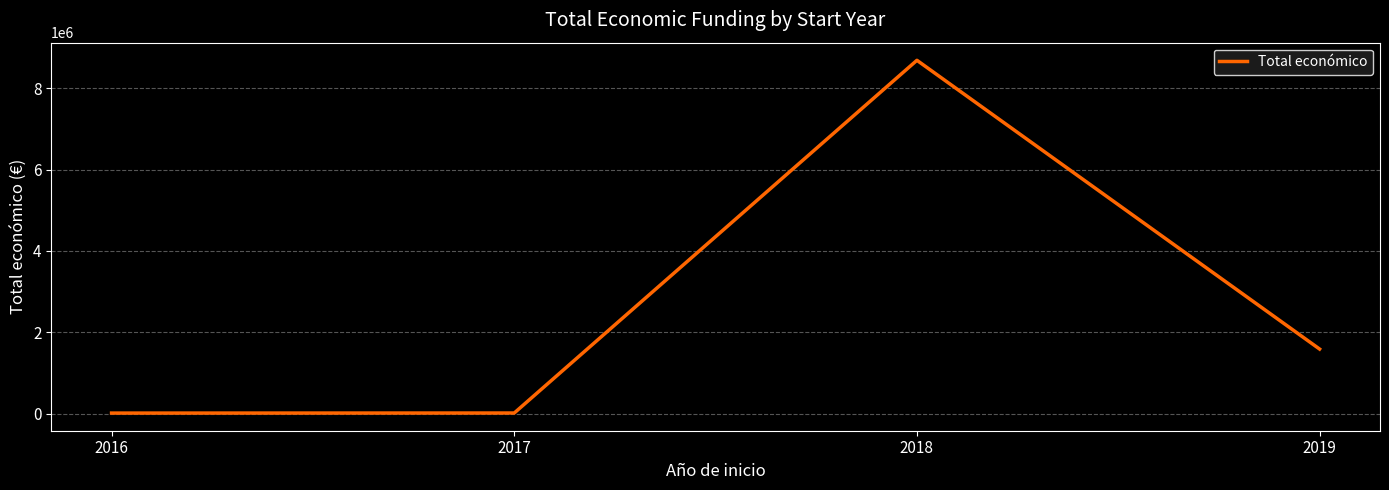

Which has a higher value, 2019 or 2016?

2019